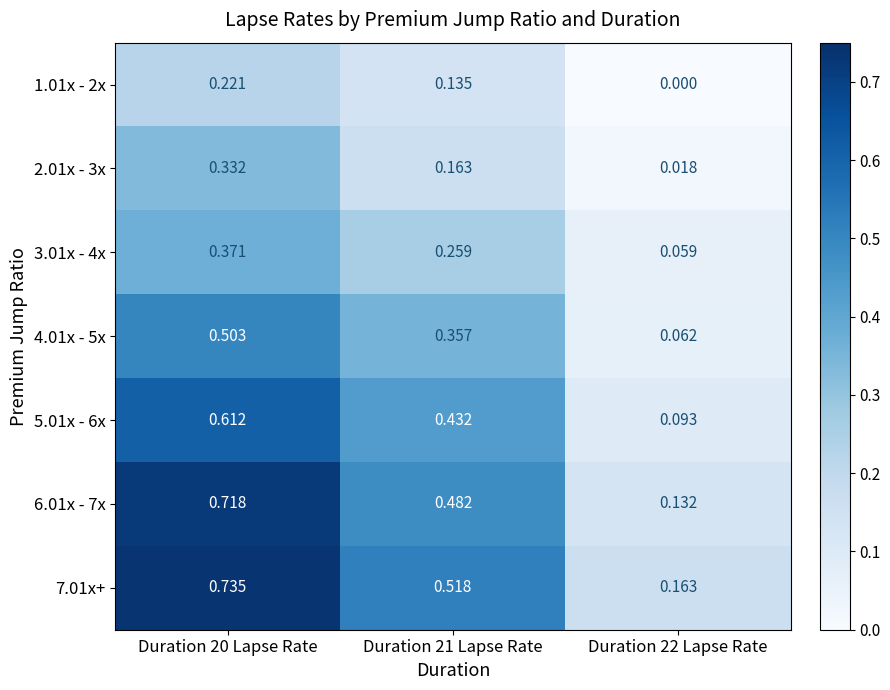

Is the value of 4.01x - 5x at Duration 20 Lapse Rate greater than the value of 3.01x - 4x at Duration 22 Lapse Rate?

Yes